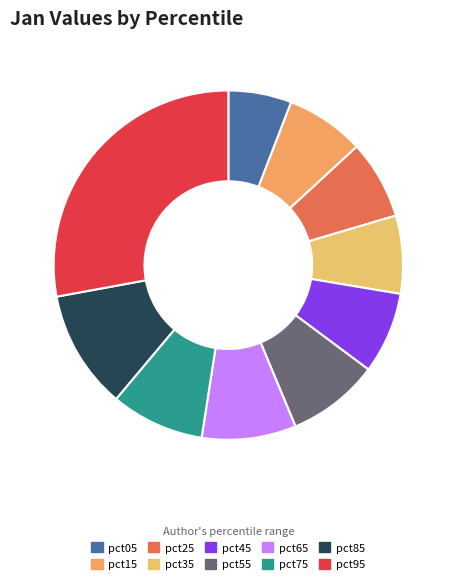

To the nearest percent, what is the difference between the largest and smallest slice percentages?

22%